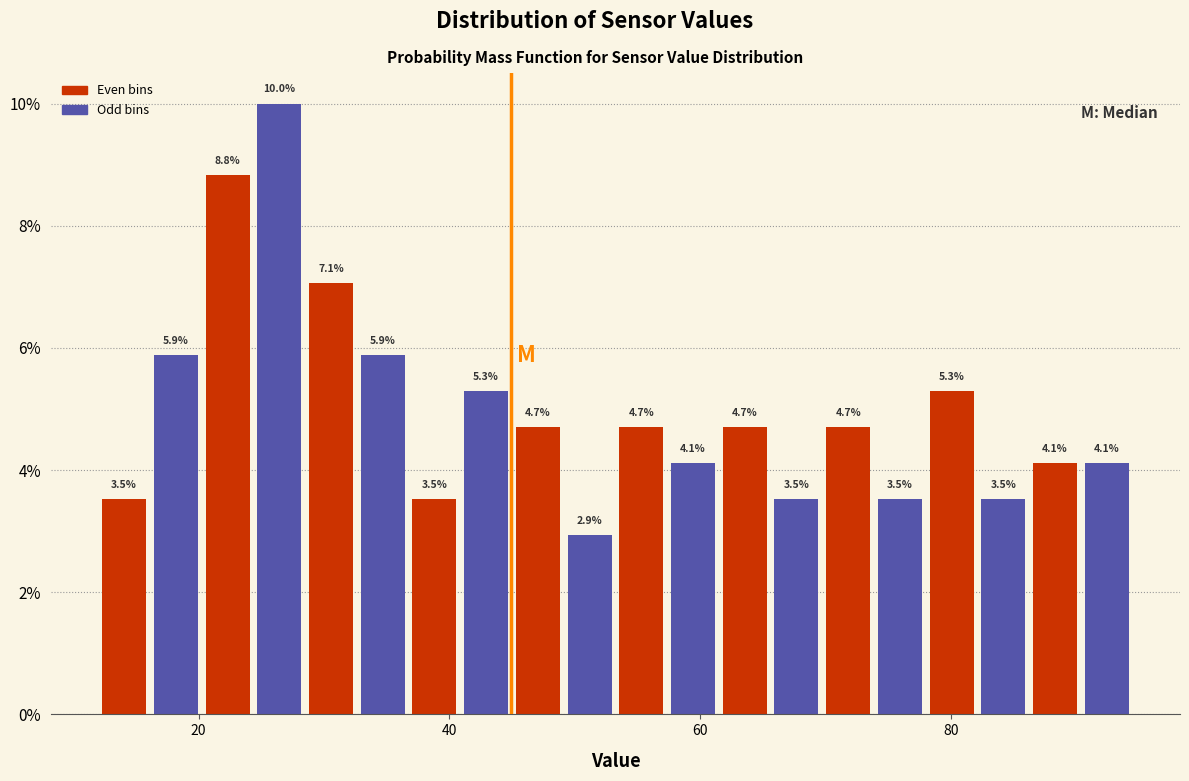

Read against the x-axis, roughly where is the centre of the tallest bar?

26